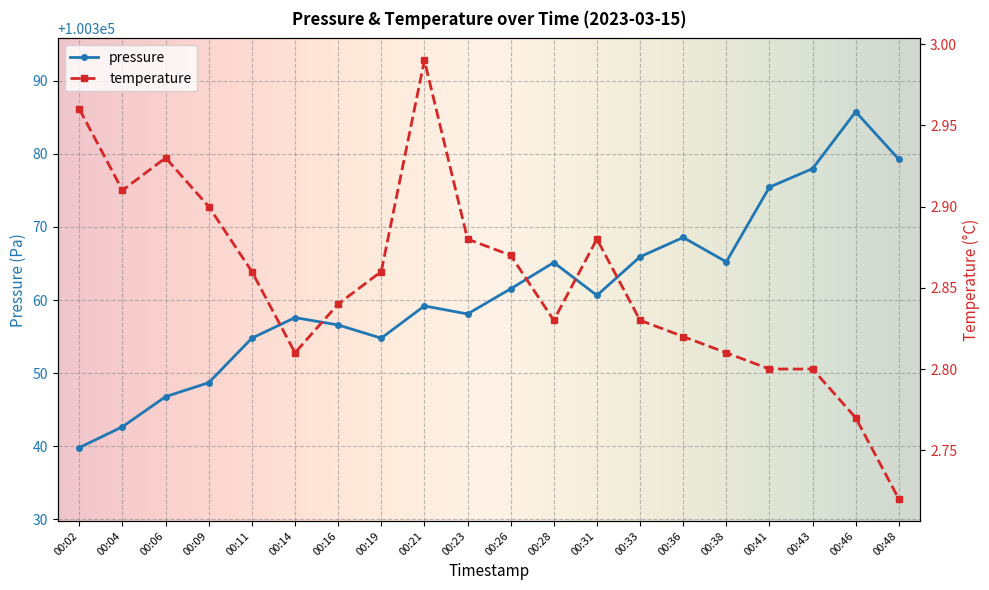

At which category does pressure reach its first local valley?

00:19